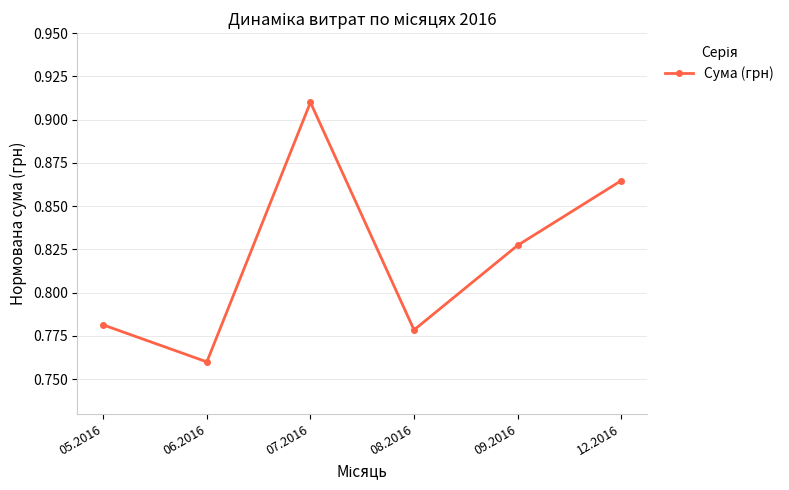

True or false: the data shows 1.1 at 06.2016.

False